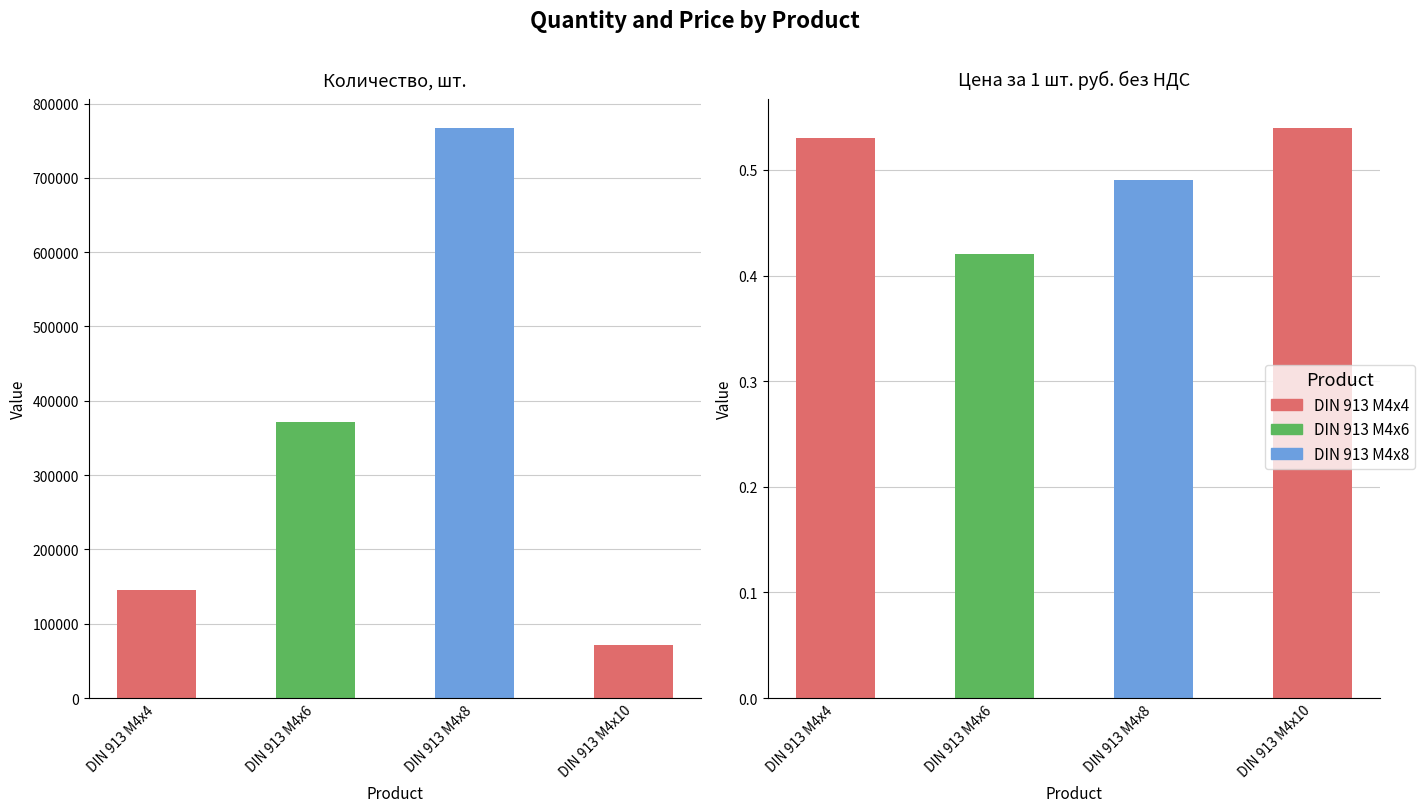

What is the difference between the second highest and second lowest values in the Количество, шт. series?

226050.0